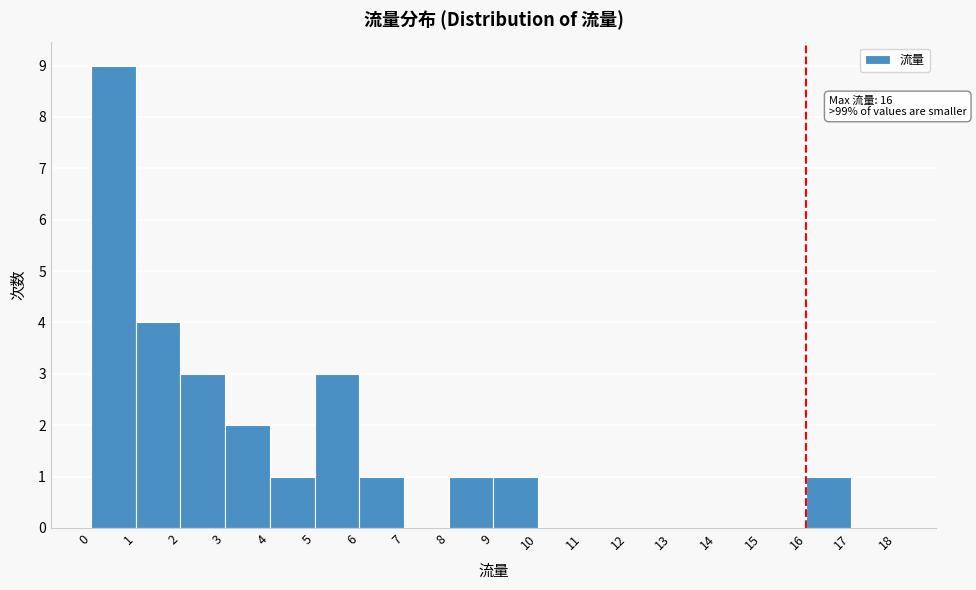

Over which range of the x-axis is the bar tallest?

0 to 1